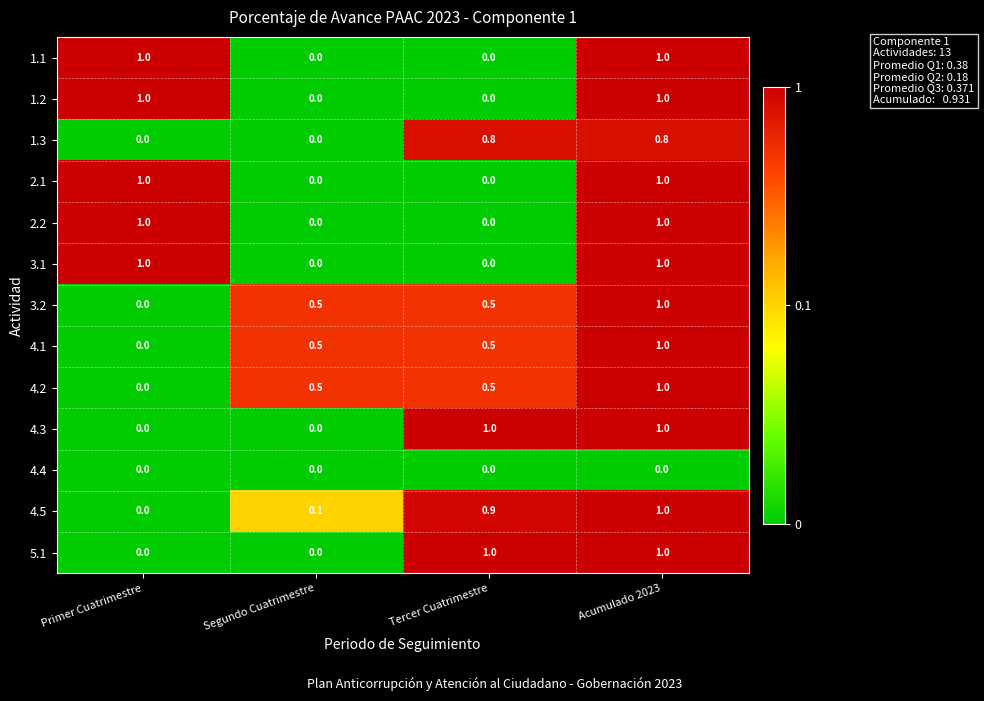

What is the total value across all series at Tercer Cuatrimestre?

5.2